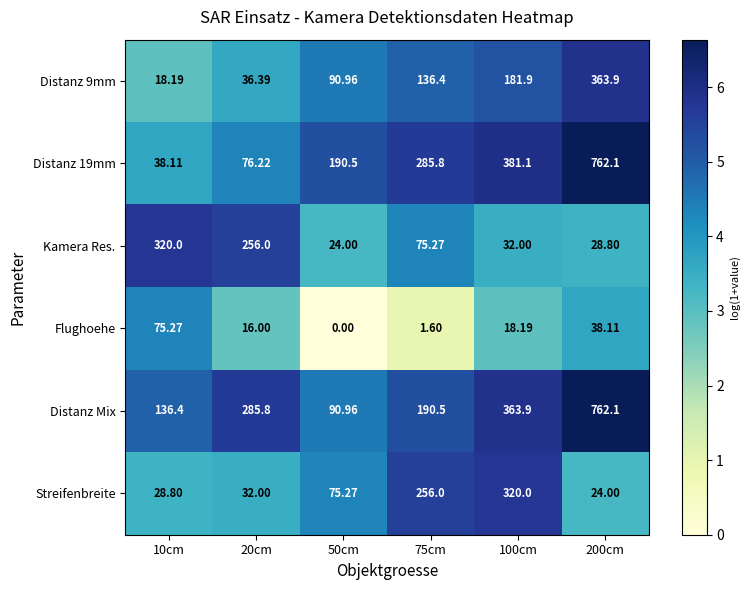

Which series has the largest total across all categories?

Distanz Mix